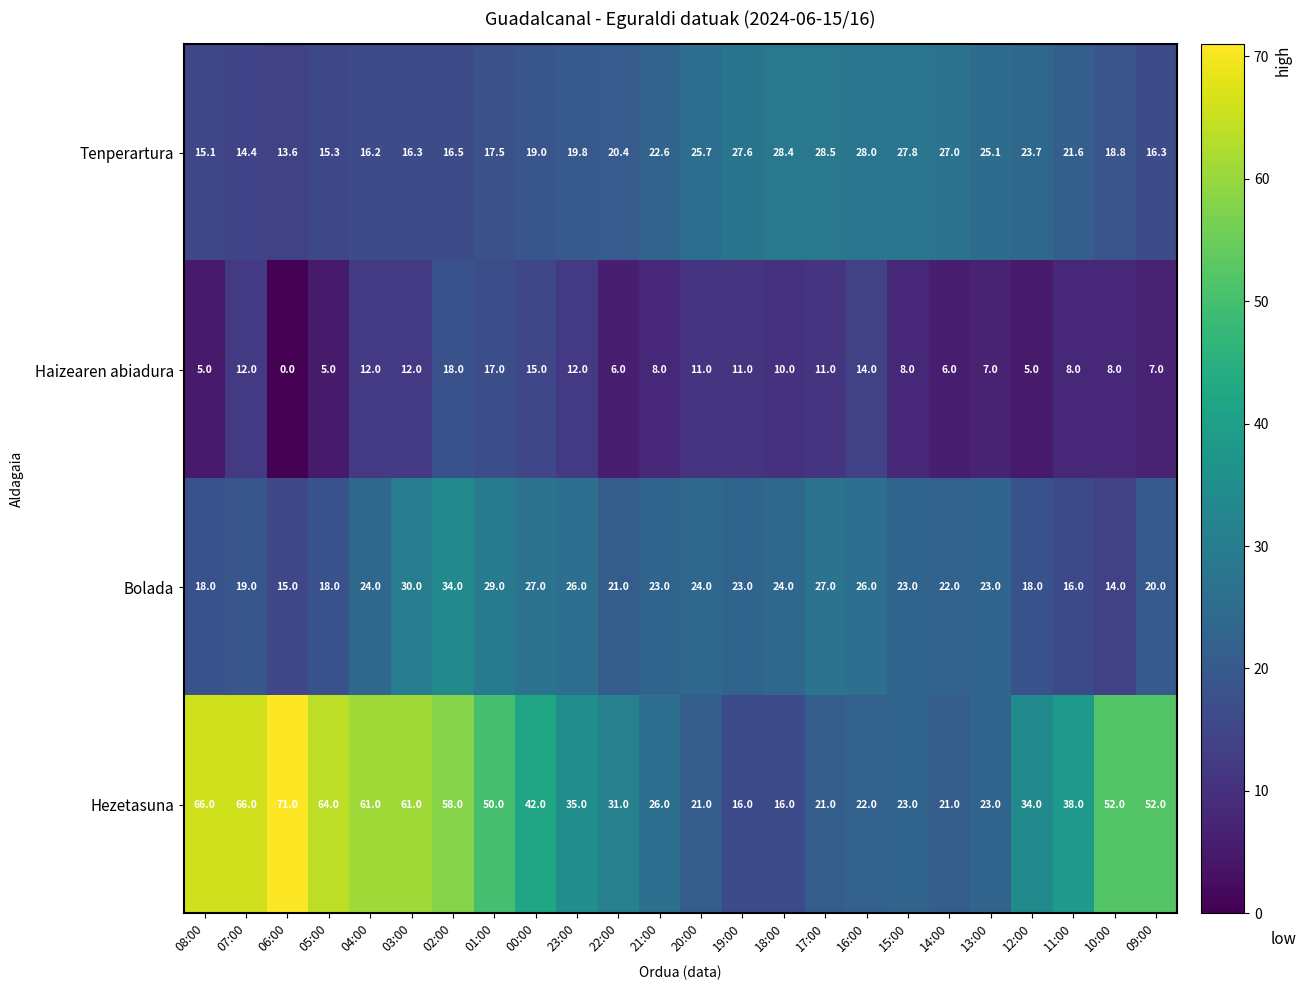

What is the difference between the Bolada values at 00:00 and 03:00?

3.0